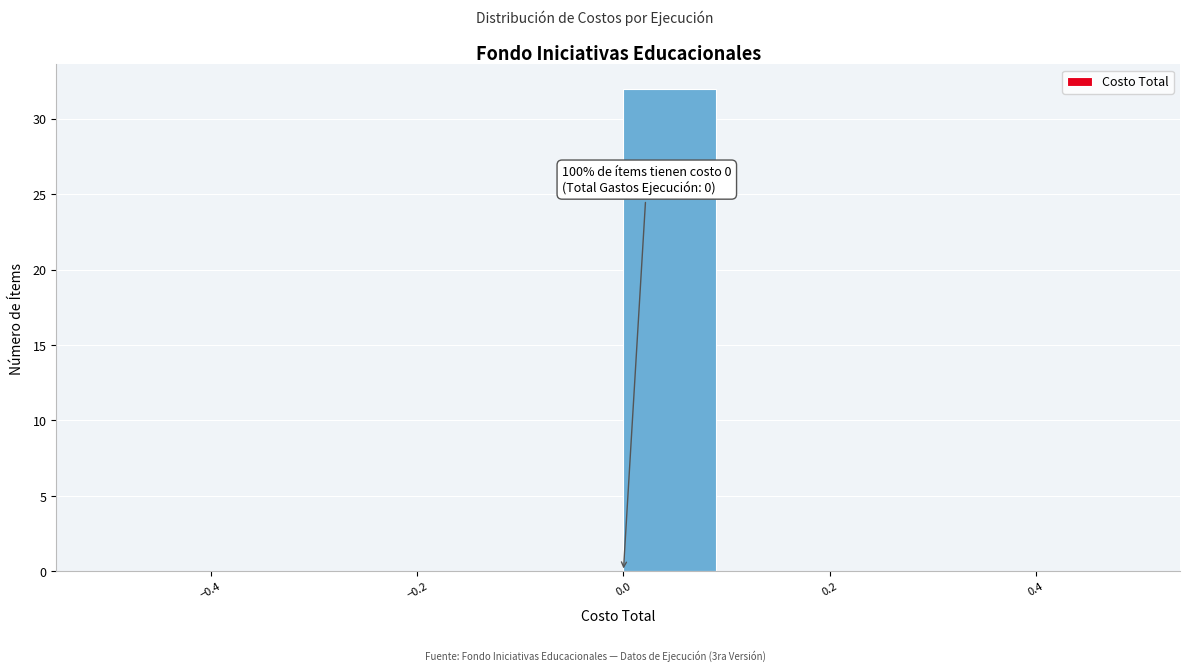

Which range on the x-axis has the tallest bar?

0.0 to 0.1